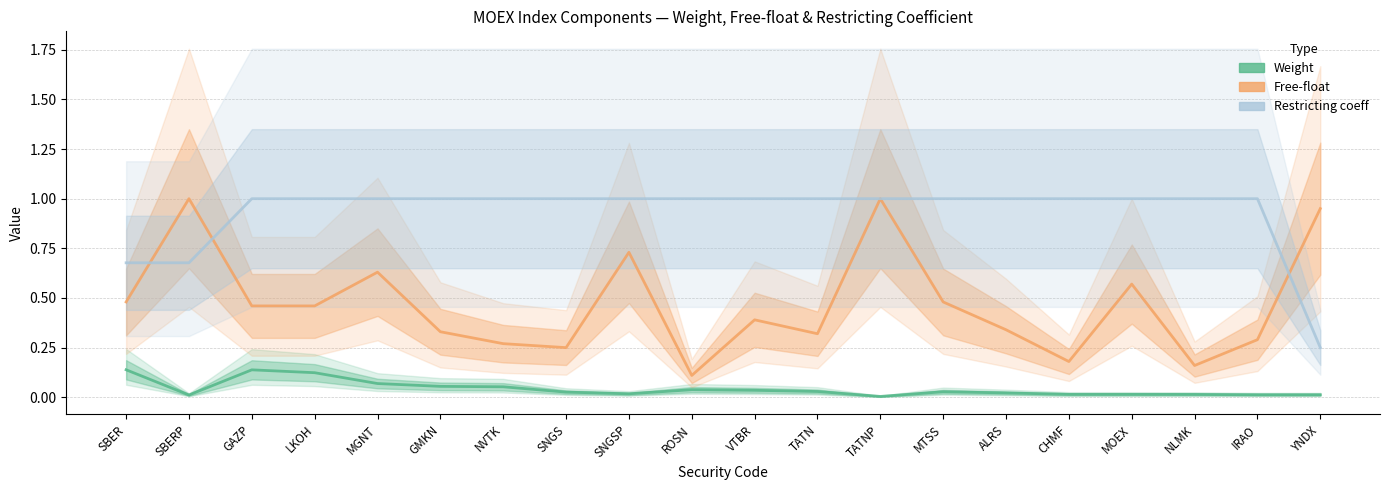

The Restricting coeff series shows 1.0 at SBER. True or false?

False